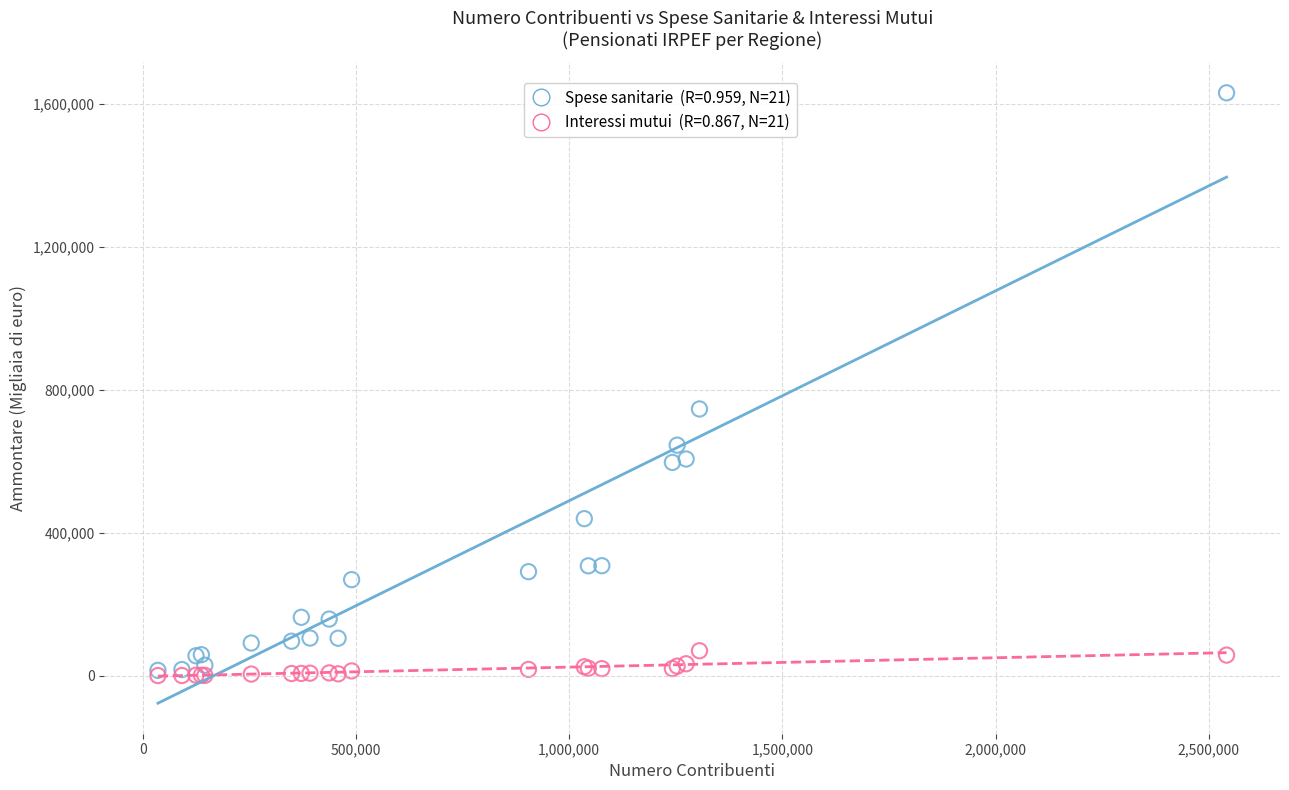

Across all series, what Y value is closest to 815467?

746190